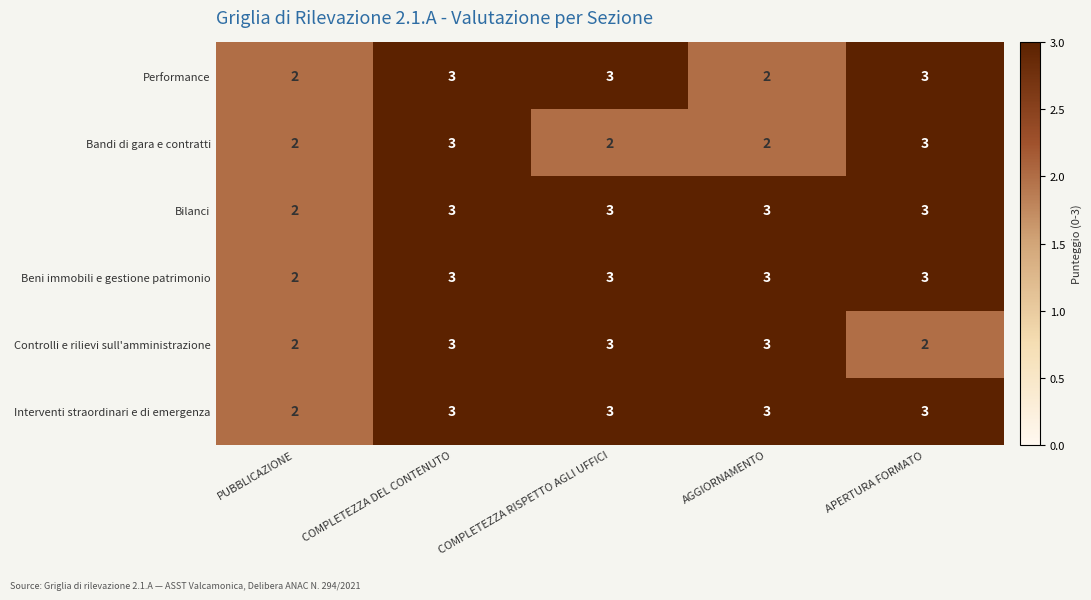

The value of Controlli e rilievi sull'amministrazione at COMPLETEZZA RISPETTO AGLI UFFICI is 2. True or false?

False